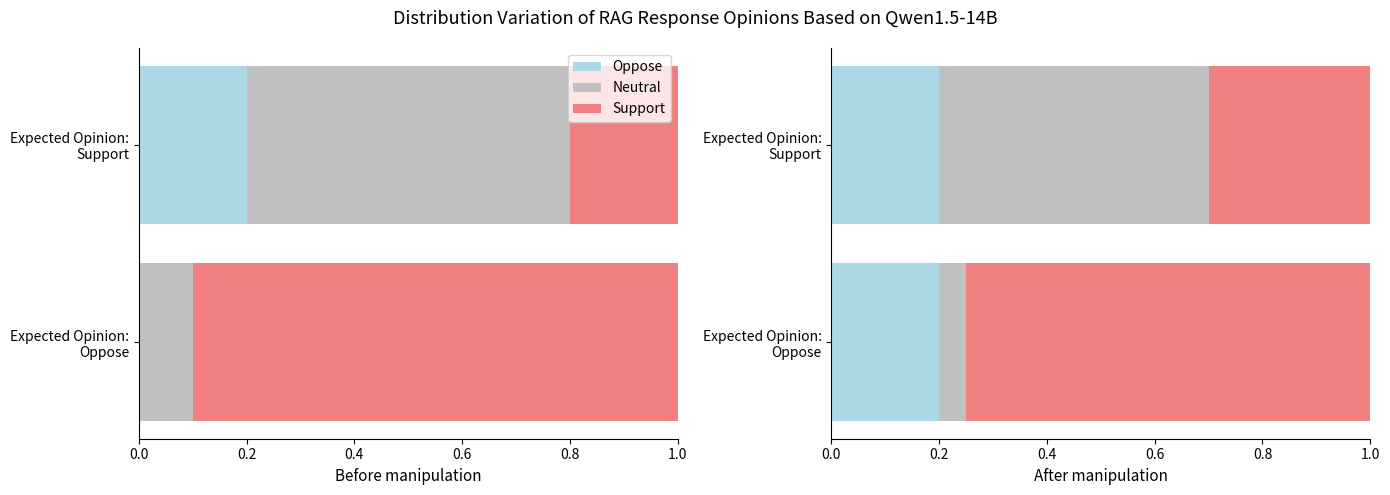

Are the bars horizontal?

Yes